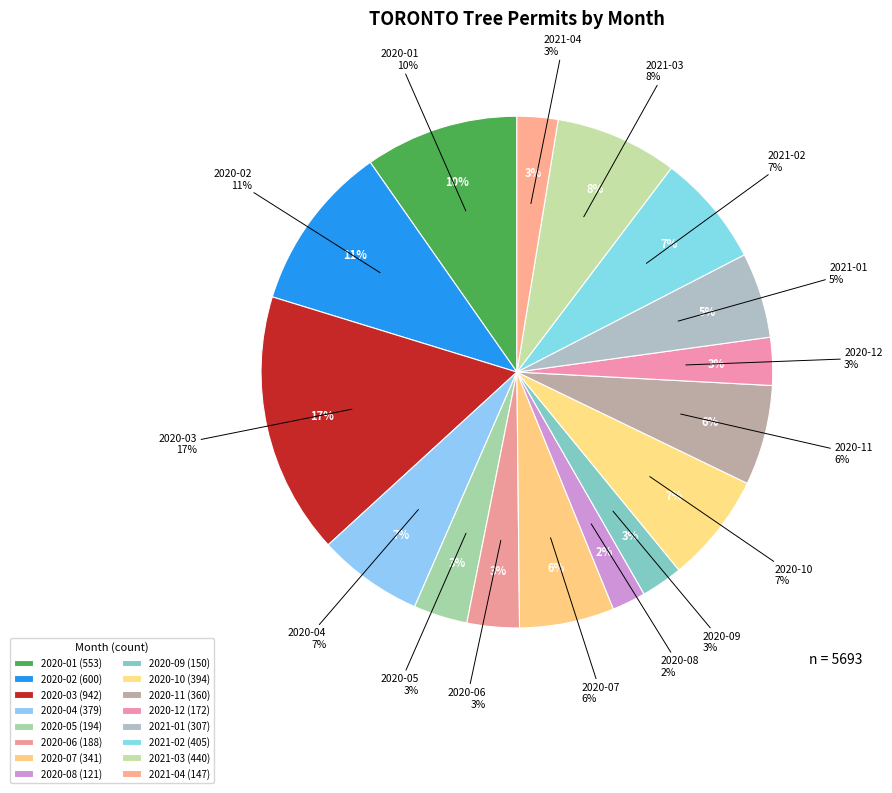

To the nearest percent, what is the difference between the largest and smallest slice percentages?

14%